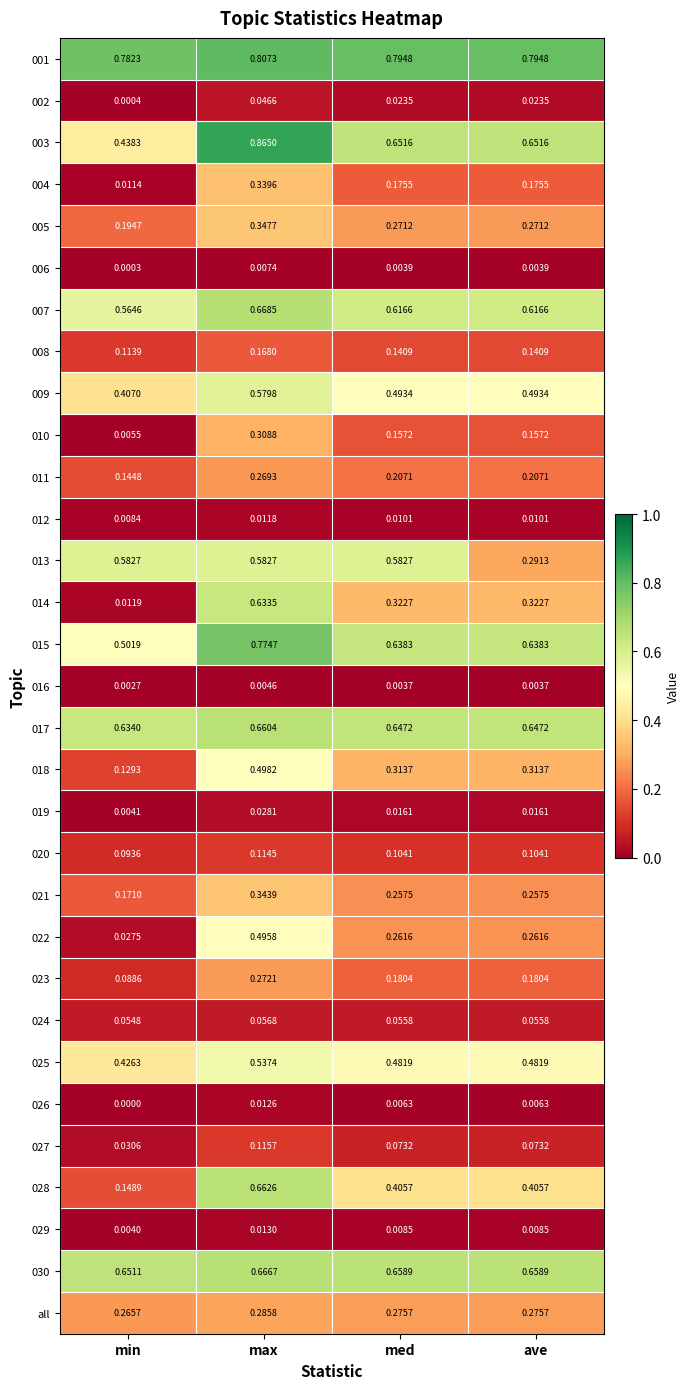

At which label is 029 closest to 0?

min